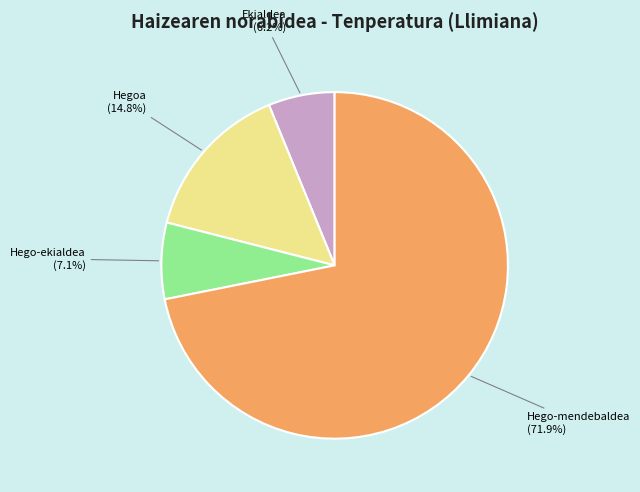

Count the number of slices in the pie.

4